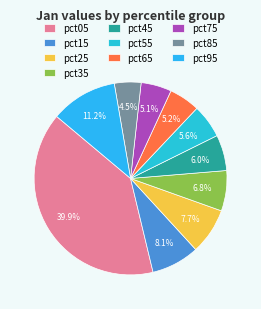

Which category has the smallest portion of the pie?

pct85